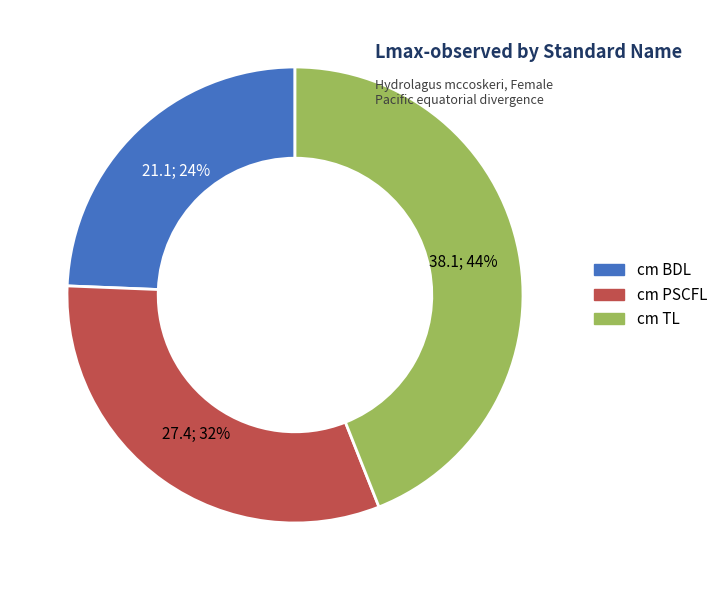

Does cm PSCFL represent more than half of the total?

No